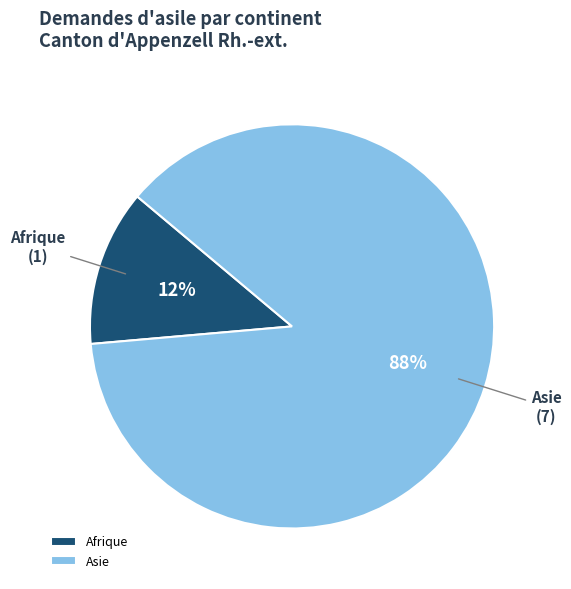

Rank the categories by value from highest to lowest.

Asie, Afrique